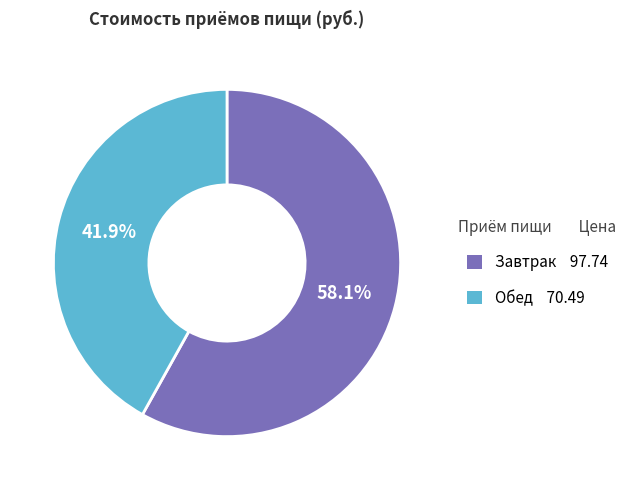

True or false: Обед accounts for 42% of the total.

True